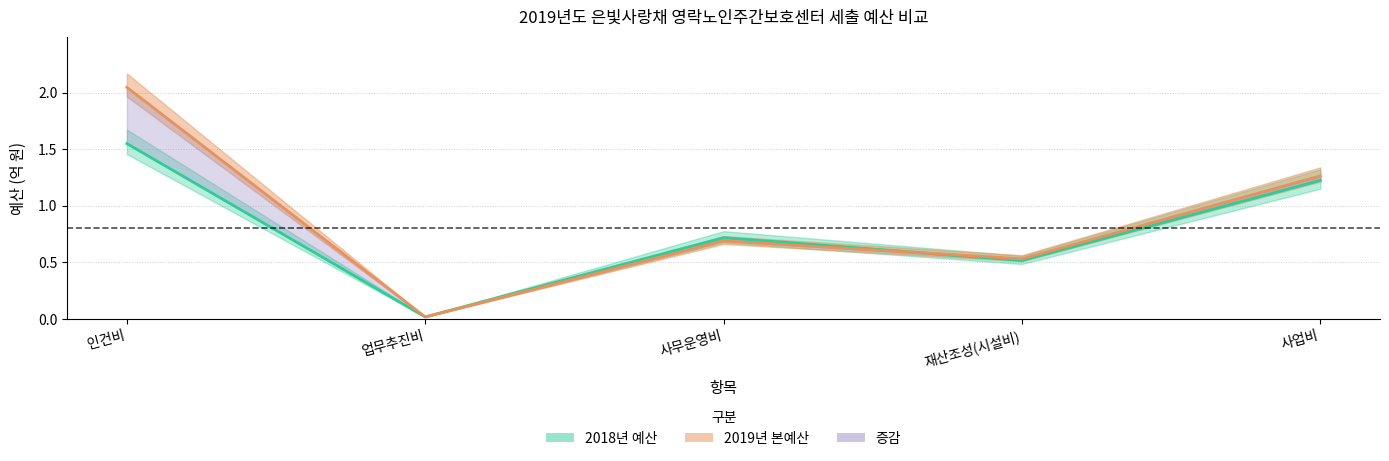

Which category has the highest value in the 2018년예산 series?

인건비